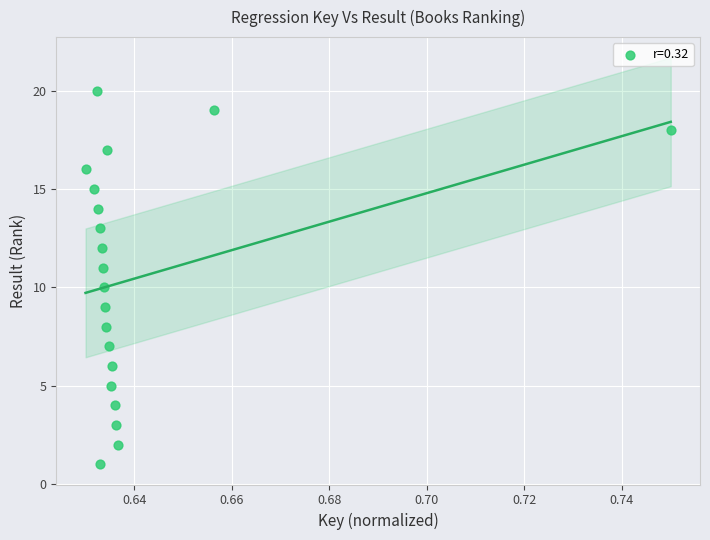

What is the range of Y values (max minus min)?

19